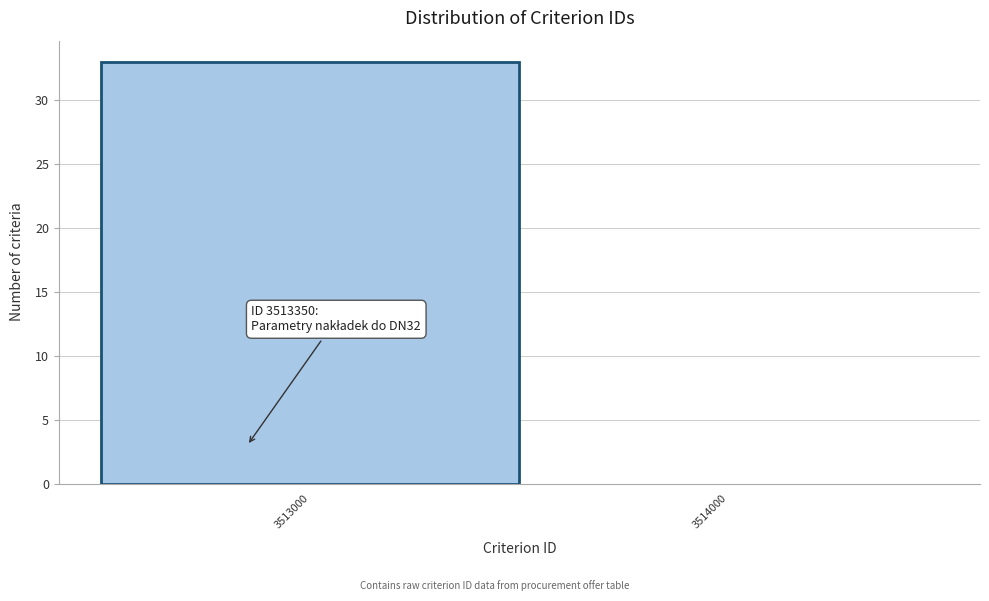

Reading left to right, transcribe all the data shown in this chart.

3513000=33	3514000=0